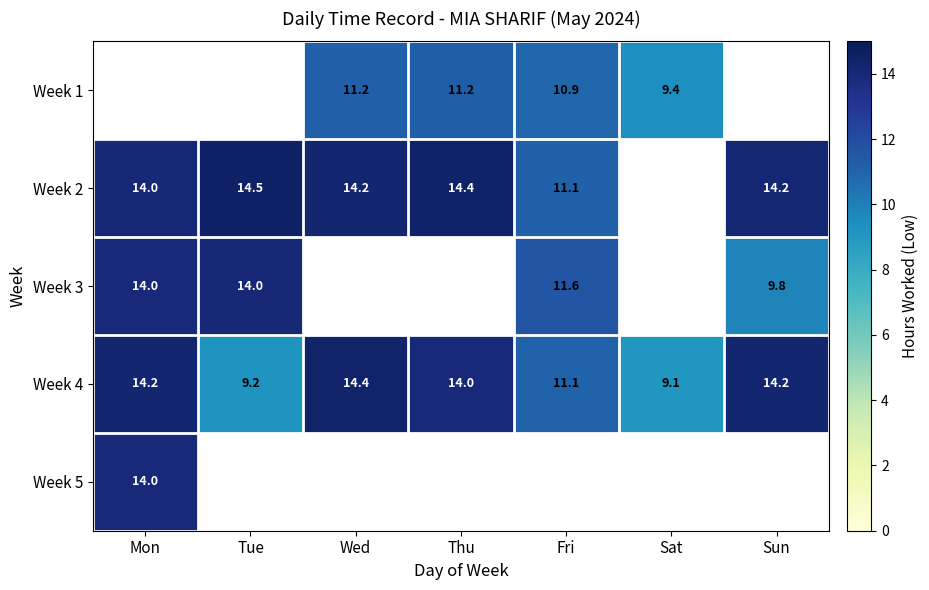

Is the value of Week 3 at Fri greater than the value of Week 4 at Wed?

No